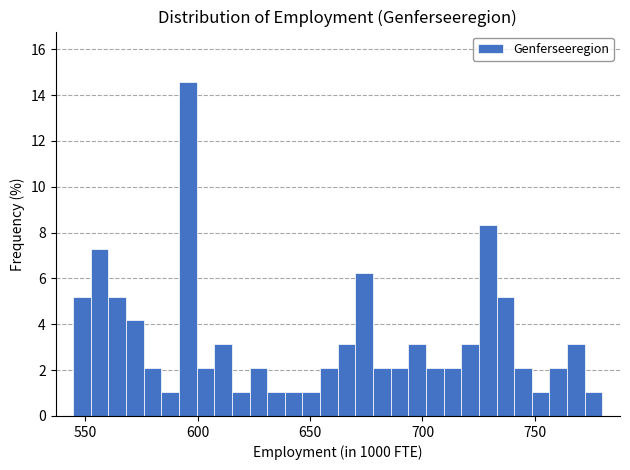

Around what value on the x-axis is the tallest bar? Give the approximate position of its centre, as read against the axis.

595